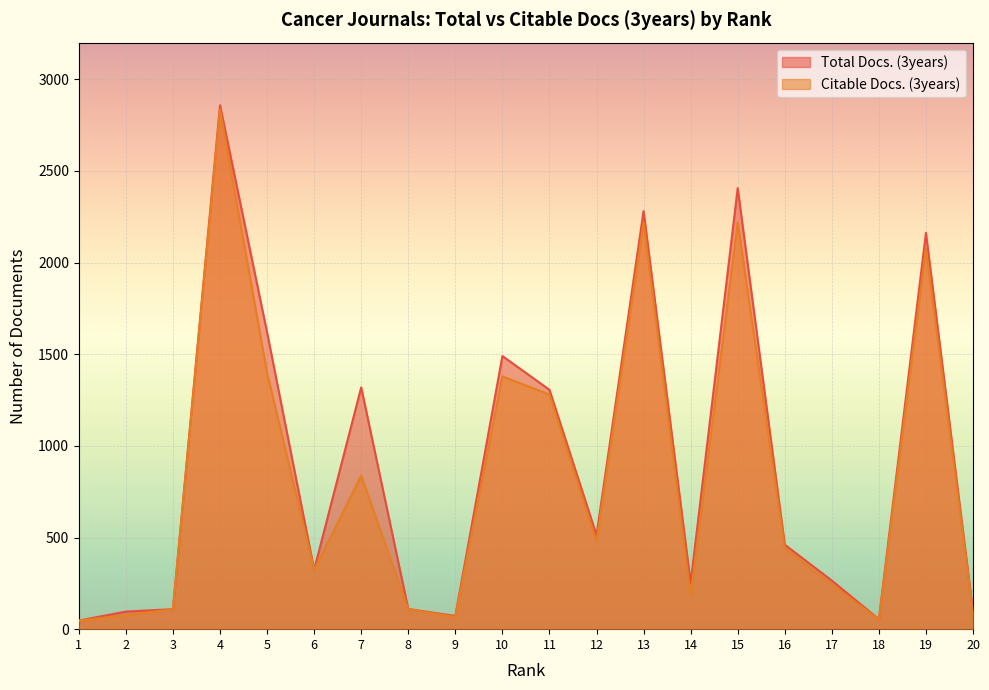

At which category is the sum across all series the highest?

4